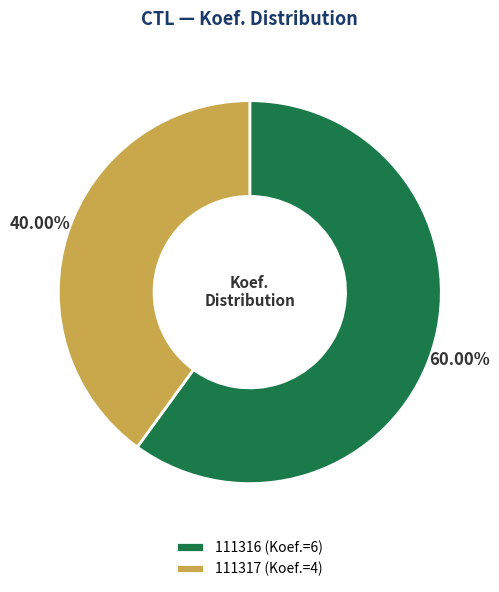

How much of the chart is everything except 111317?

60.0%